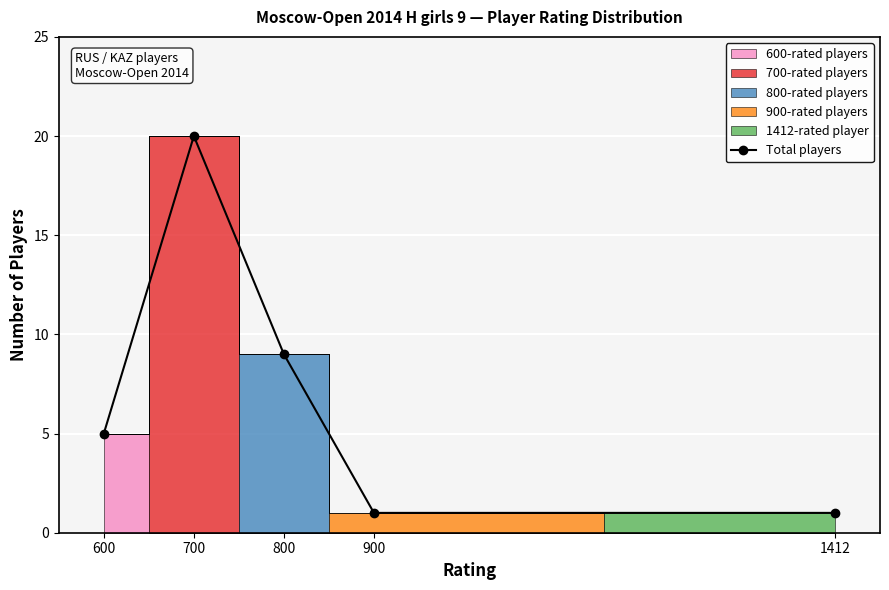

How many values are between 1 and 9?

4